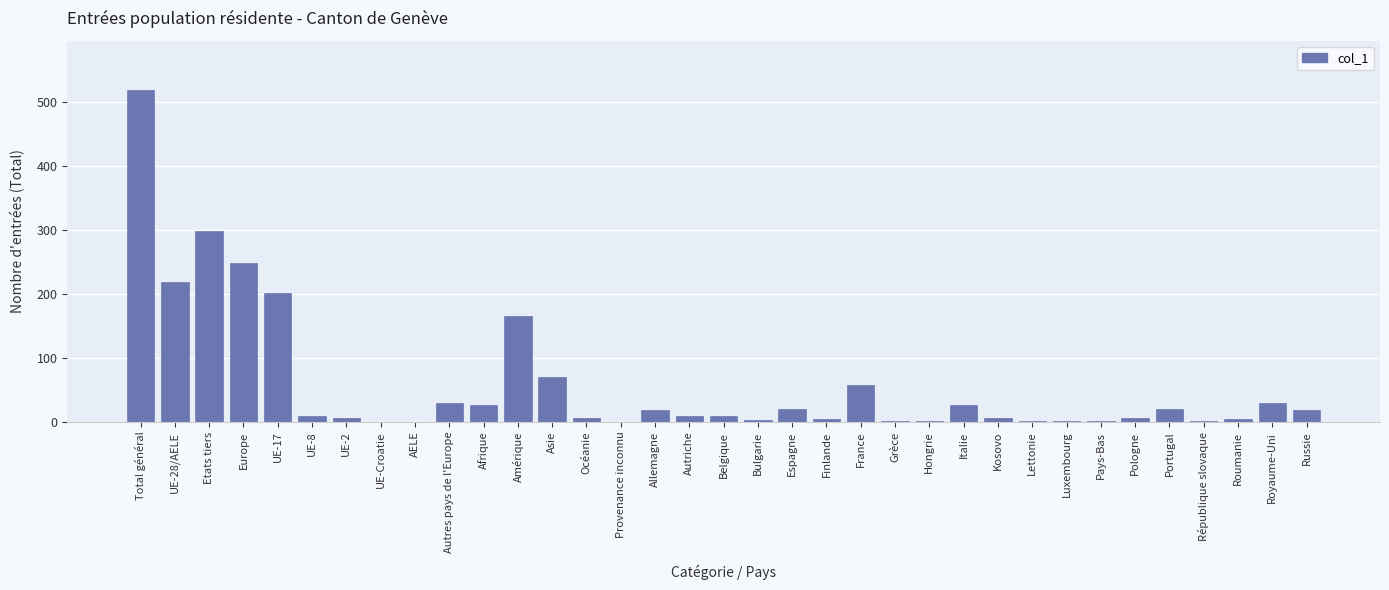

What is the greatest value displayed?

518